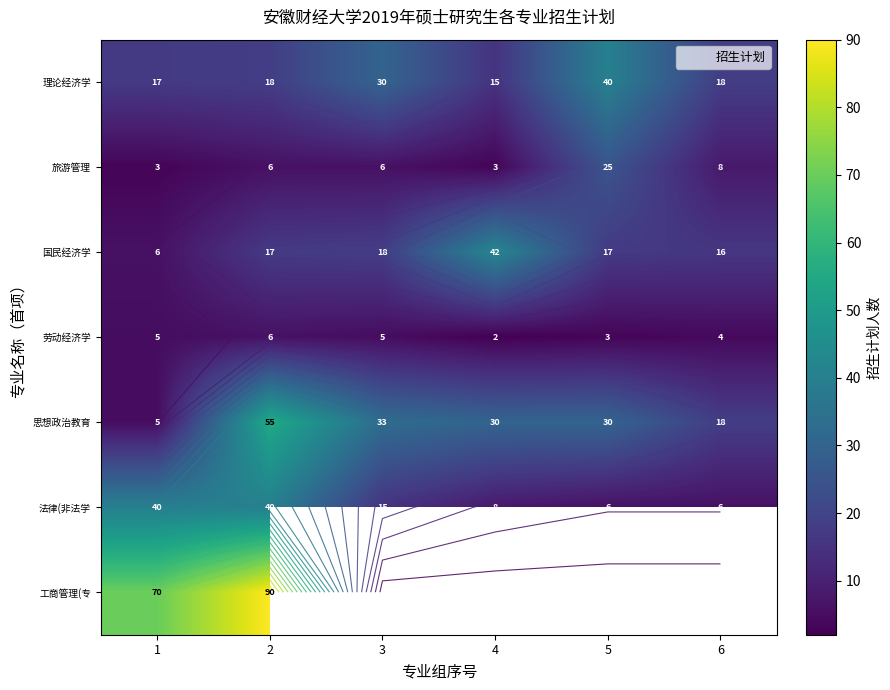

Which series has the largest total across all categories?

思想政治教育